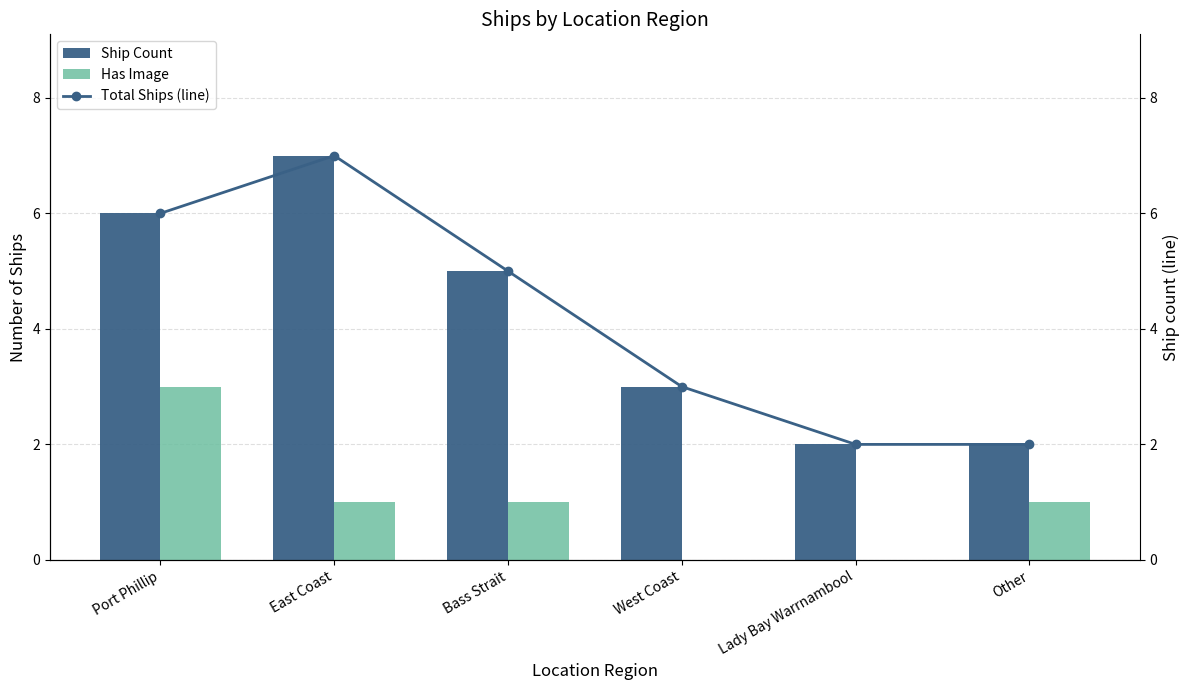

What are all the series names shown in the legend?

Ship Count, Has Image, Total Ships (line)